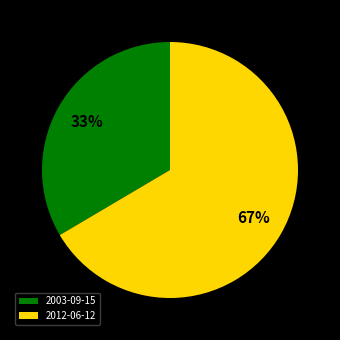

What percentage is the 2012-06-12 slice, to the nearest percent?

67%